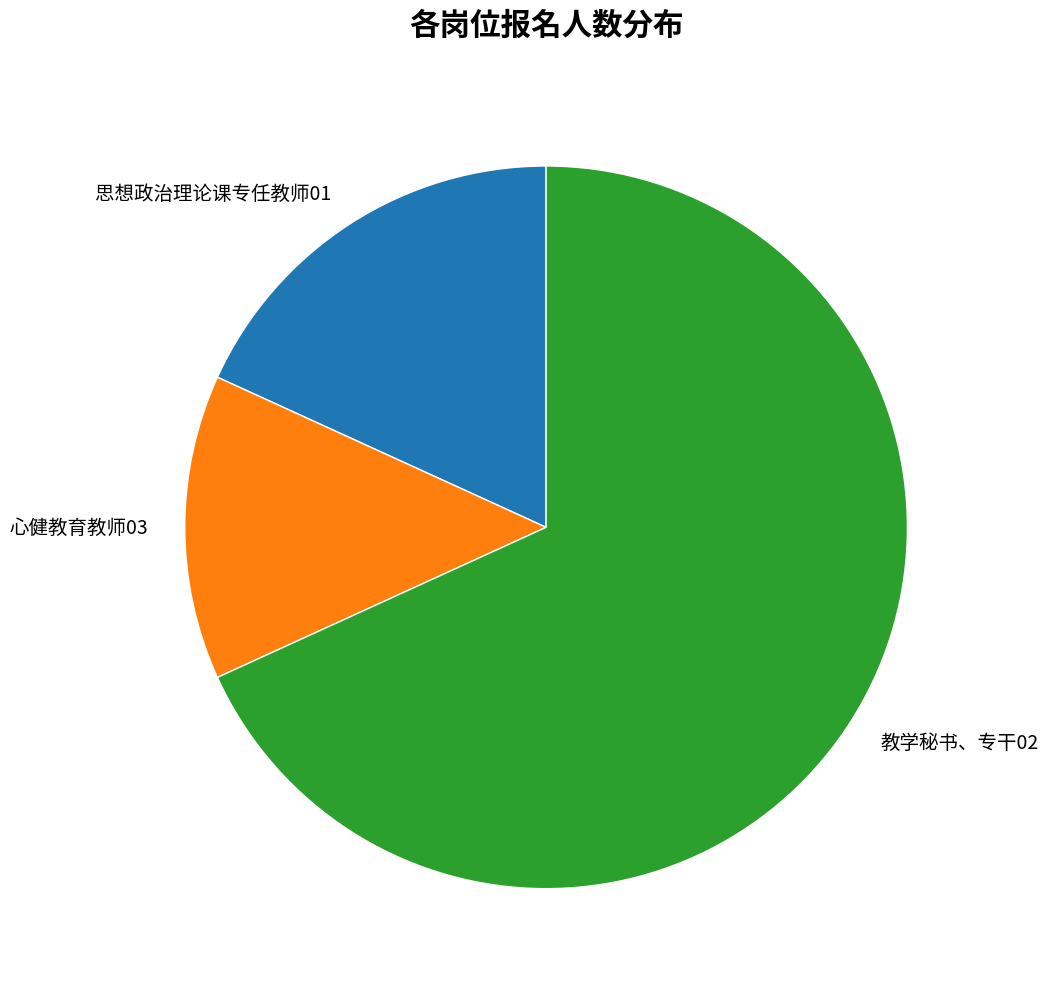

Rank the categories by value from lowest to highest.

心健教育教师03, 思想政治理论课专任教师01, 教学秘书、专干02